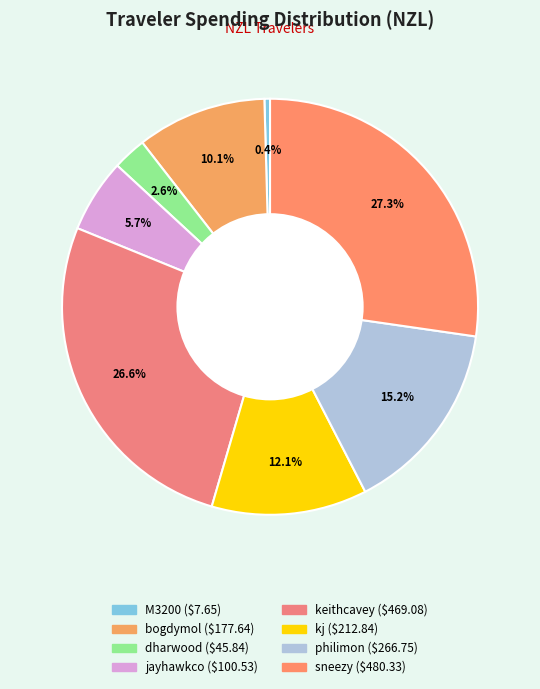

To the nearest percent, what portion does philimon represent?

15%